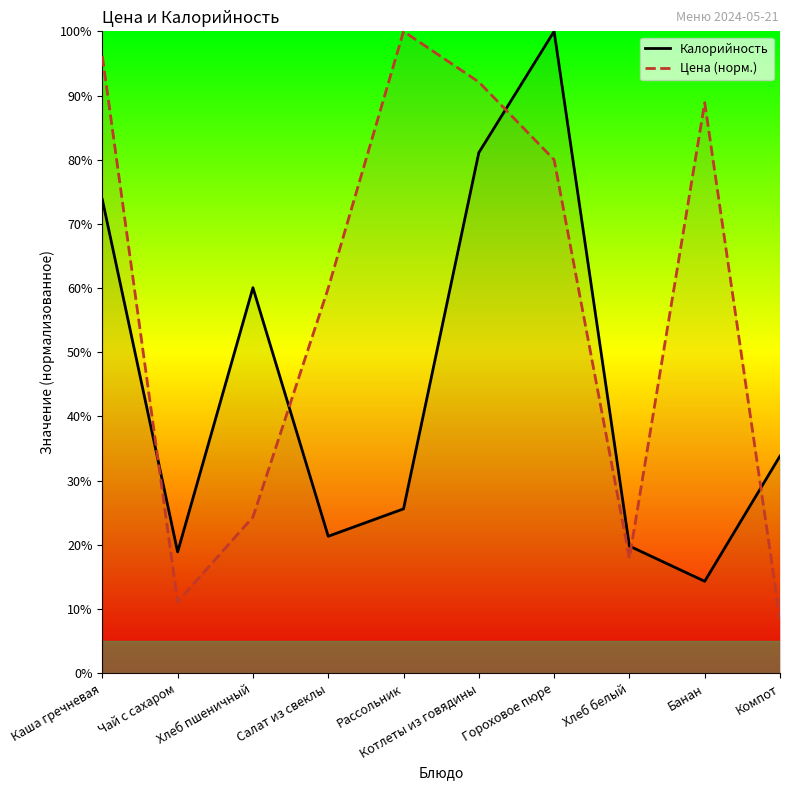

How many interior local valleys does the Цена (норм.) series have?

2